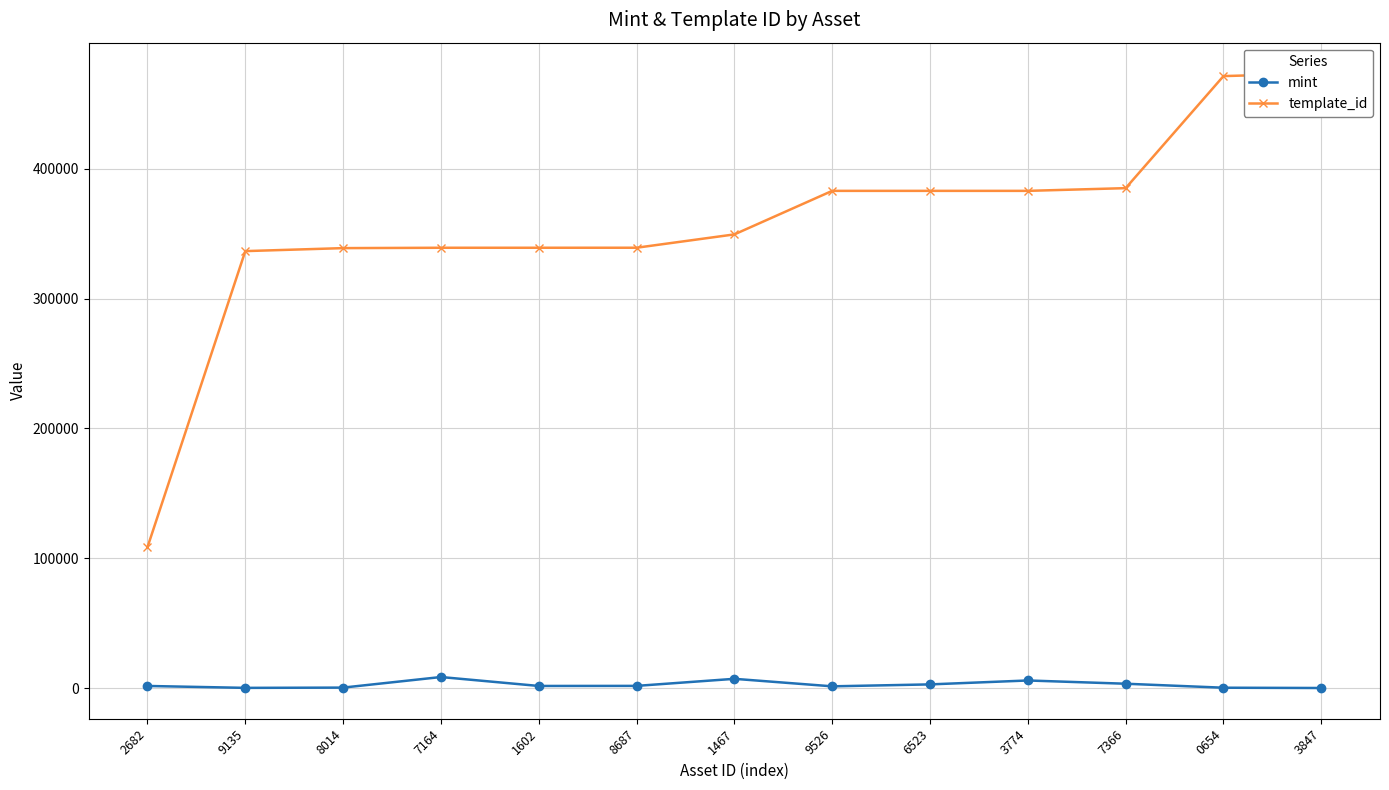

Reading right to left, list all the values displayed in this chart.

mint: 3847=5	0654=224	7366=3297	3774=5800	6523=2782	9526=1291	1467=7077	8687=1635	1602=1578	7164=8459	8014=307	9135=107	2682=1575
template_id: 3847=473581	0654=471509	7366=385161	3774=383071	6523=383071	9526=383071	1467=349523	8687=339248	1602=339233	7164=339228	8014=338950	9135=336643	2682=108484